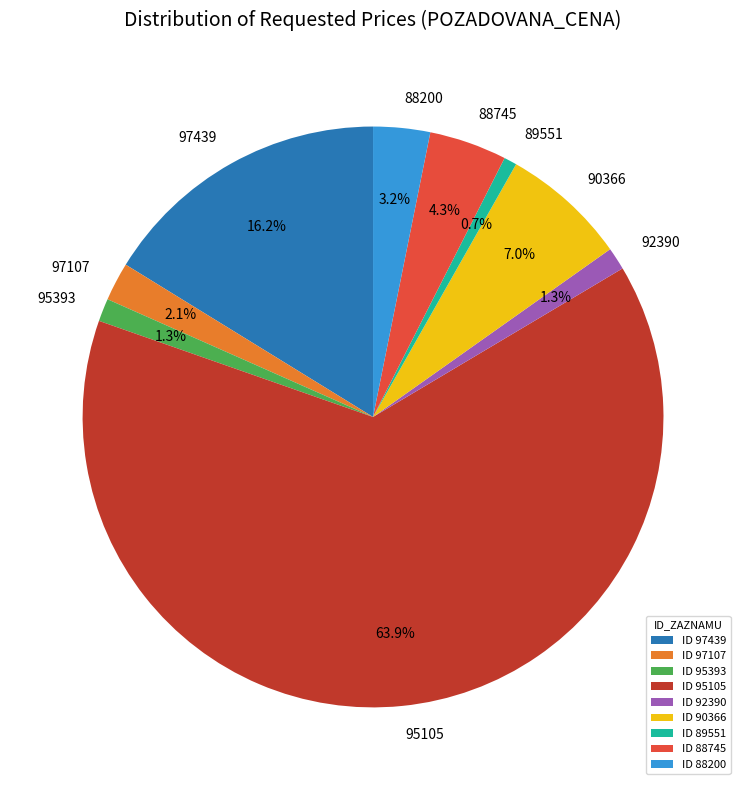

How many slices are in this pie chart?

9